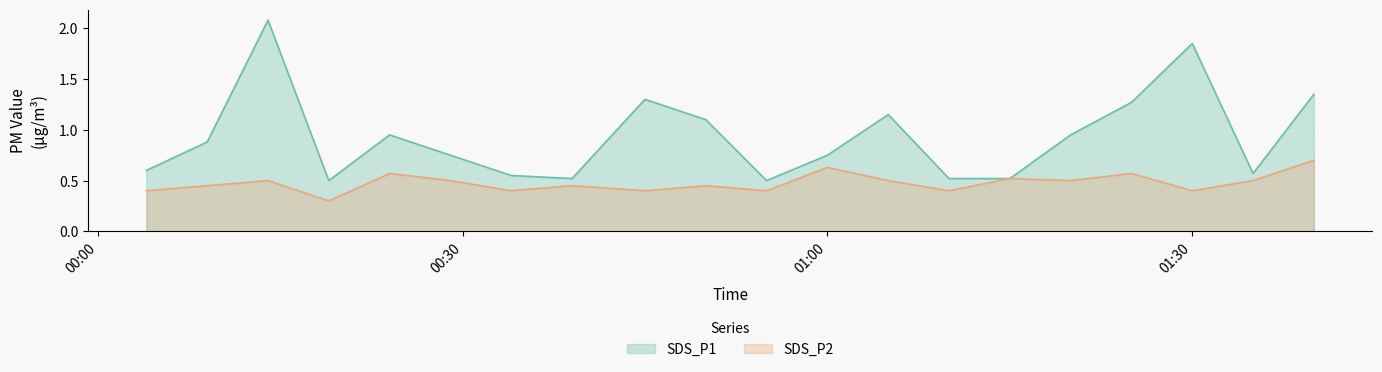

What is the difference between the maximum and minimum values in the SDS_P1 series?

1.6